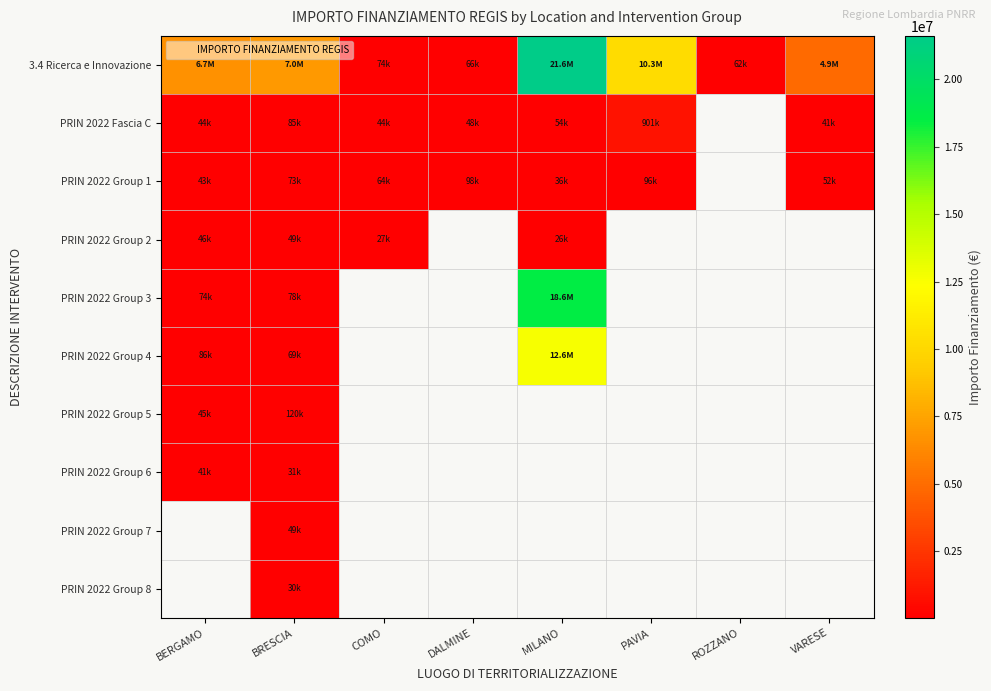

The value of PRIN 2022 Group 2 at BERGAMO is 46312.5. True or false?

True